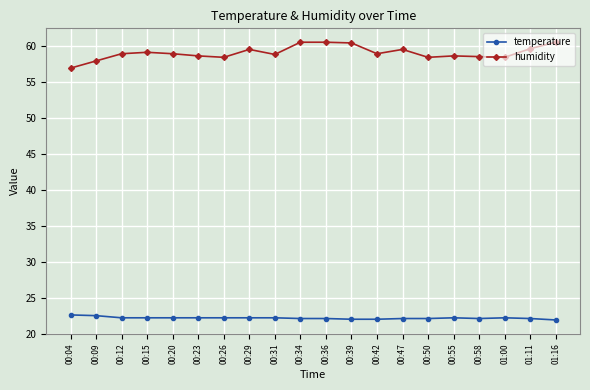

How many lines are shown in the chart?

2